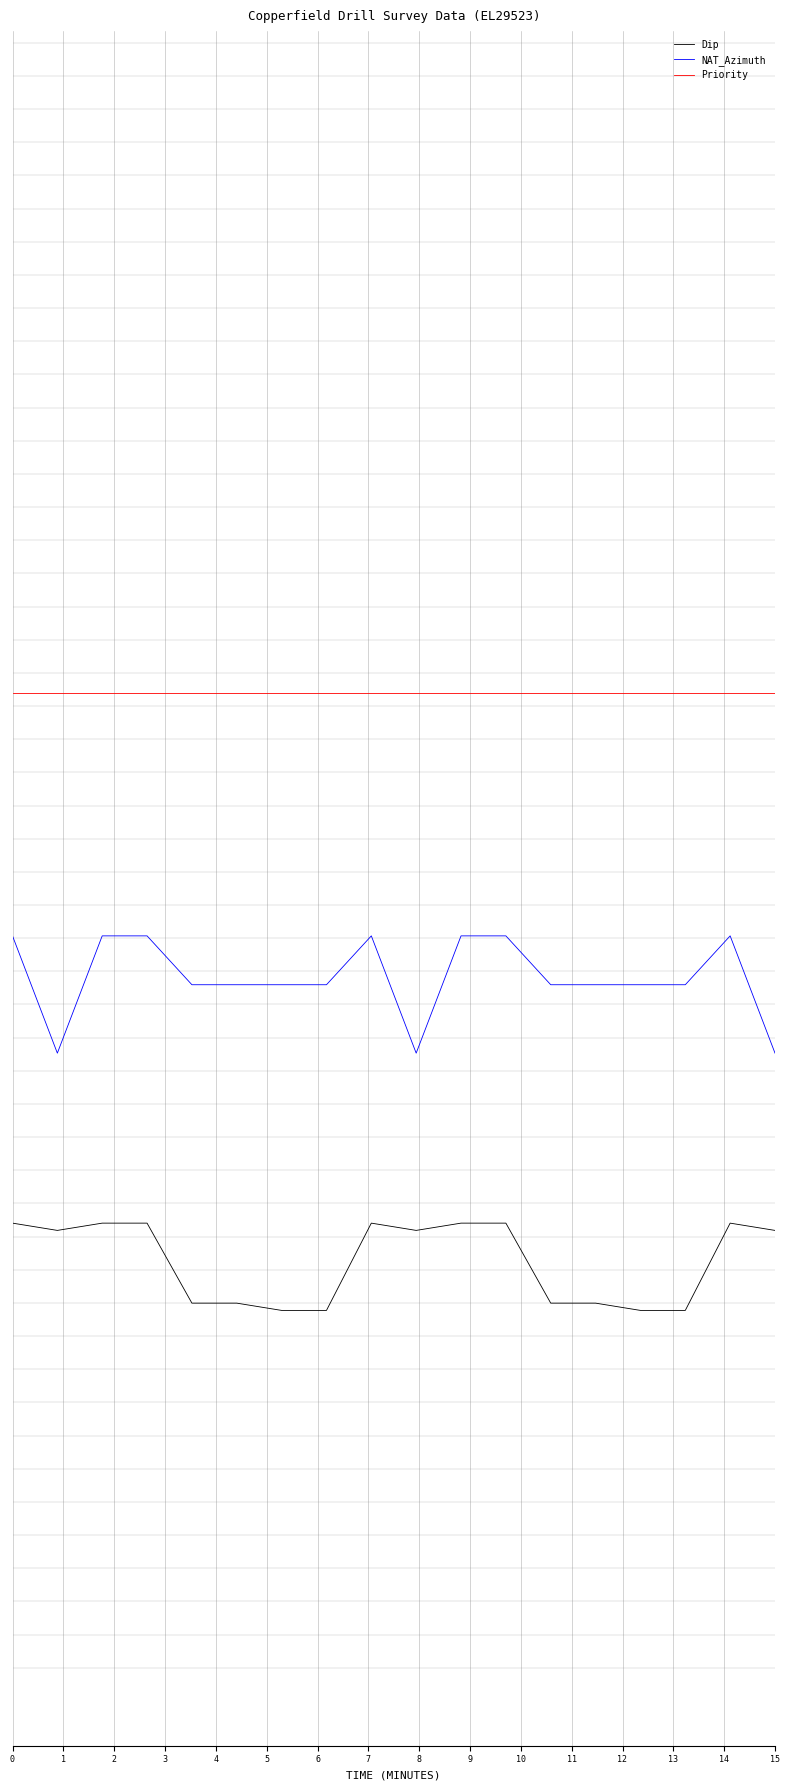

Does the chart have visible grid lines?

No